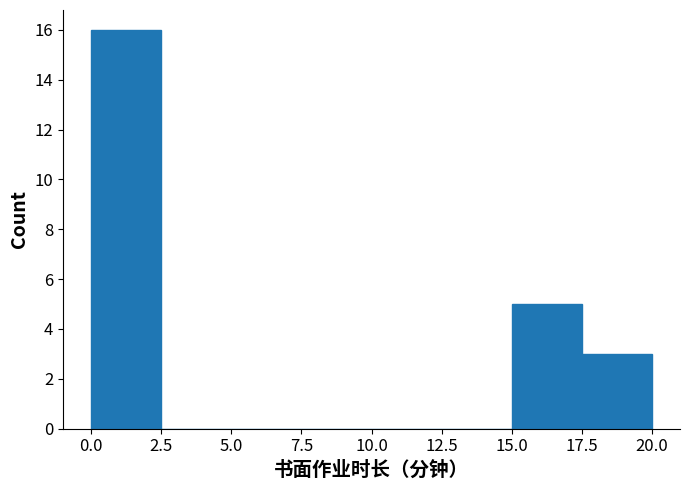

Reading left to right, list every bar in this chart as the range it spans on the x-axis followed by its height. The values are not printed on the chart, so give them approximately, as read against the axis.

0.0 to 2.5: 16
2.5 to 5.0: 0
5.0 to 7.5: 0
7.5 to 10.0: 0
10.0 to 12.5: 0
12.5 to 15.0: 0
15.0 to 17.5: 5
17.5 to 20.0: 3